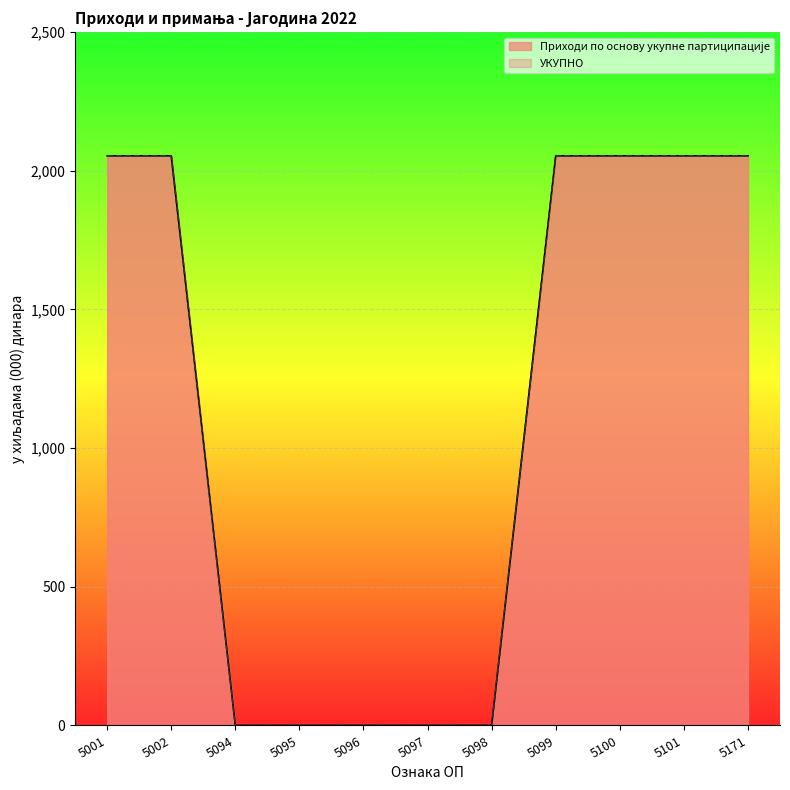

At 5099, list the series in order from largest to smallest.

Приходи по основу укупне партиципације, УКУПНО